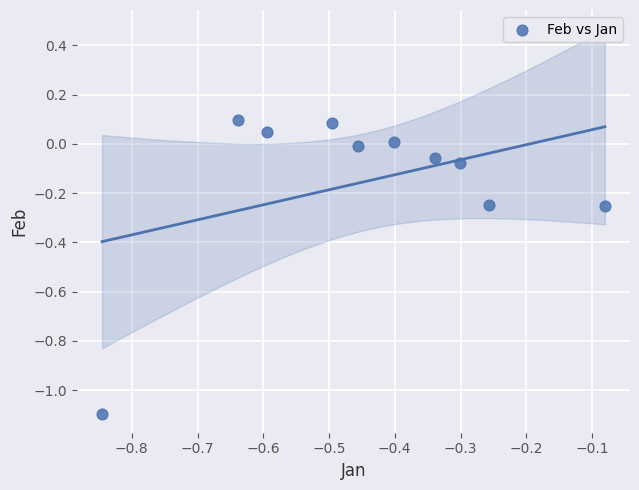

What is the average X value?

-0.4